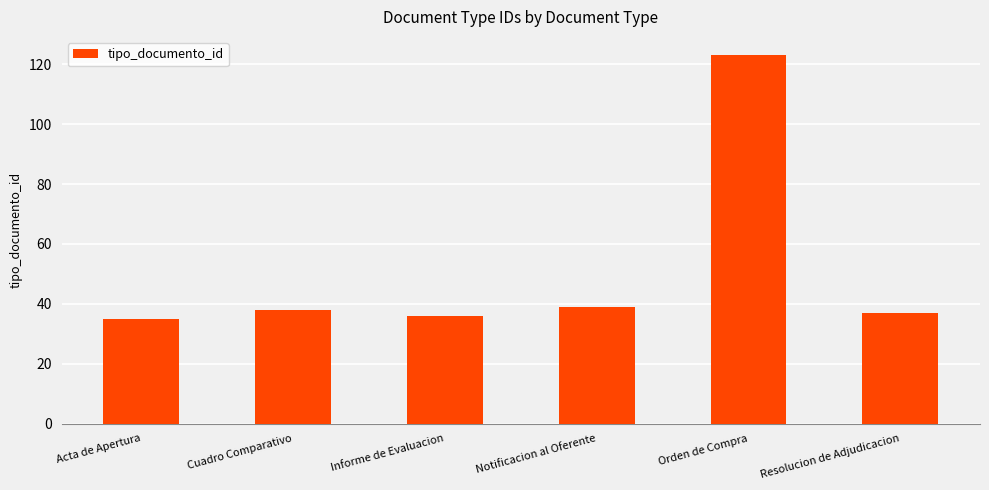

What is the ratio of the value at Notificacion al Oferente to the value at Resolucion de Adjudicacion?

1.1